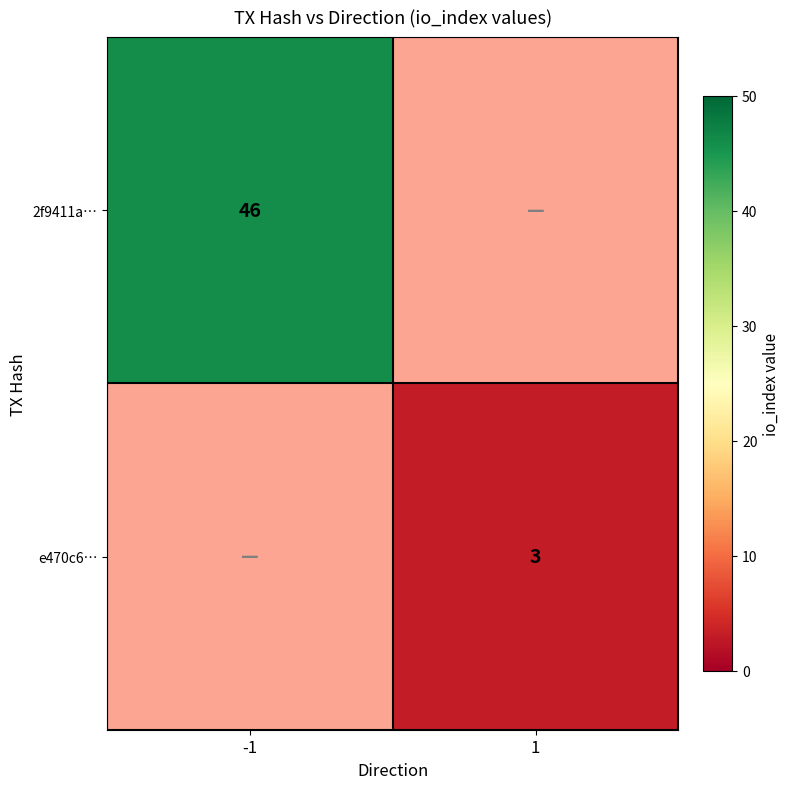

What is the greatest value displayed?

46